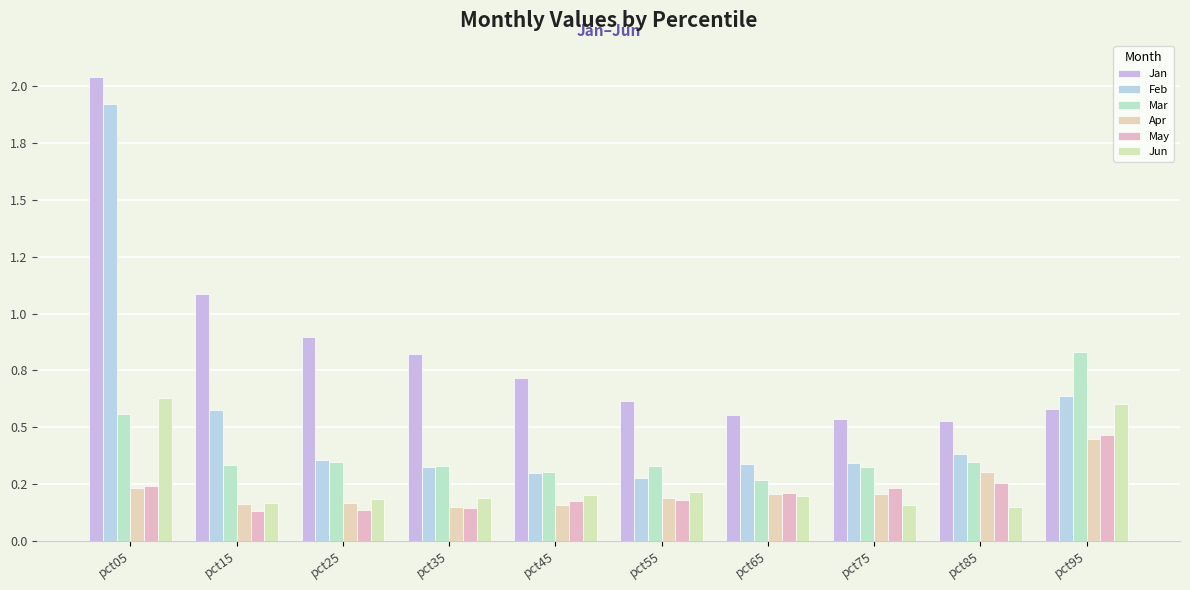

Does the chart contain any negative values?

No